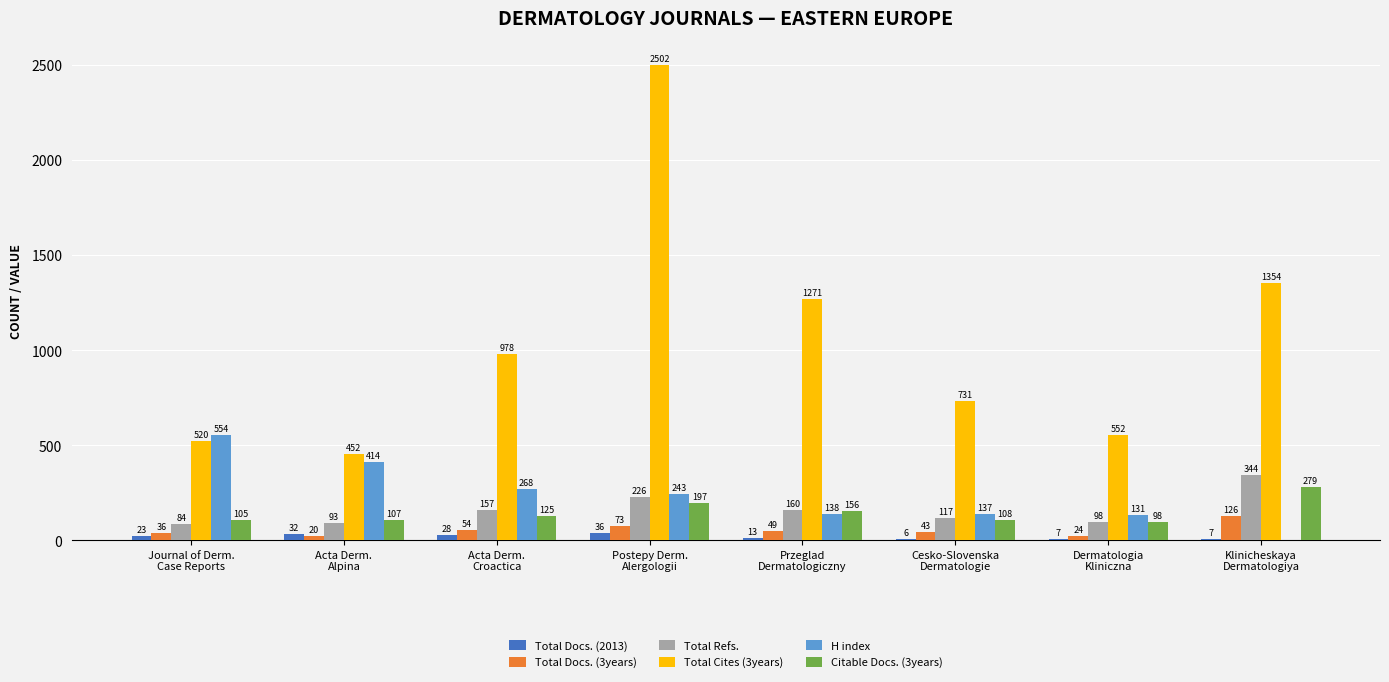

The value of Total Docs. (2013) at Klinicheskaya
Dermatologiya is 7. True or false?

True